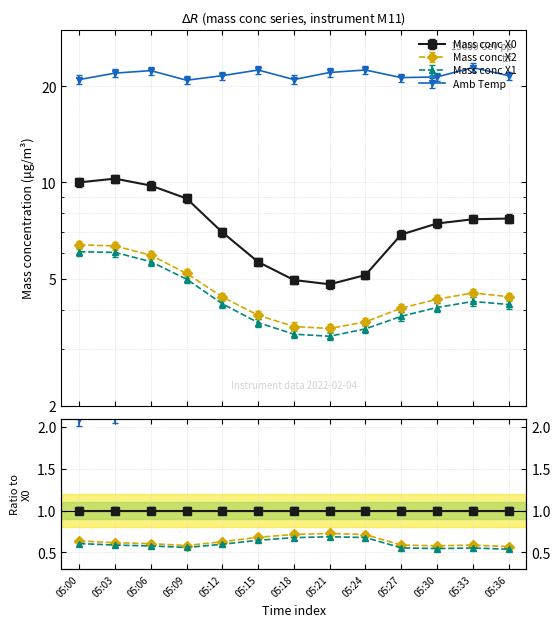

Where is Amb Temp nearest to the value 21?

05:12